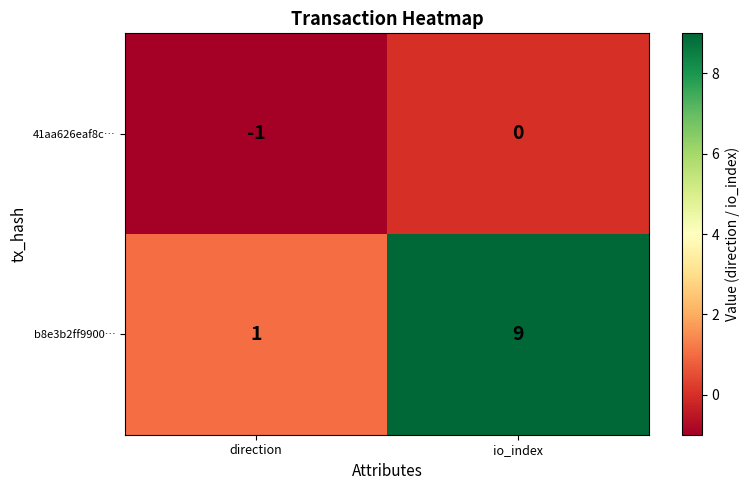

What is the smallest value displayed?

-1